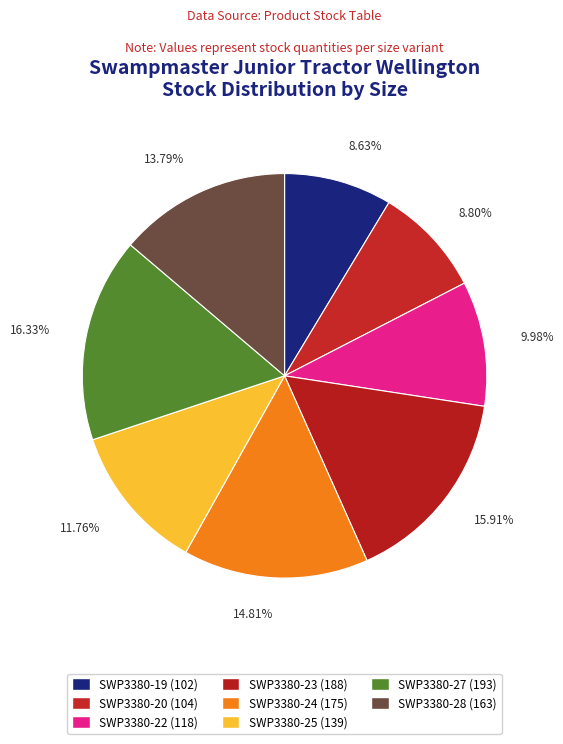

Which category has the smallest portion of the pie?

SWP3380-19